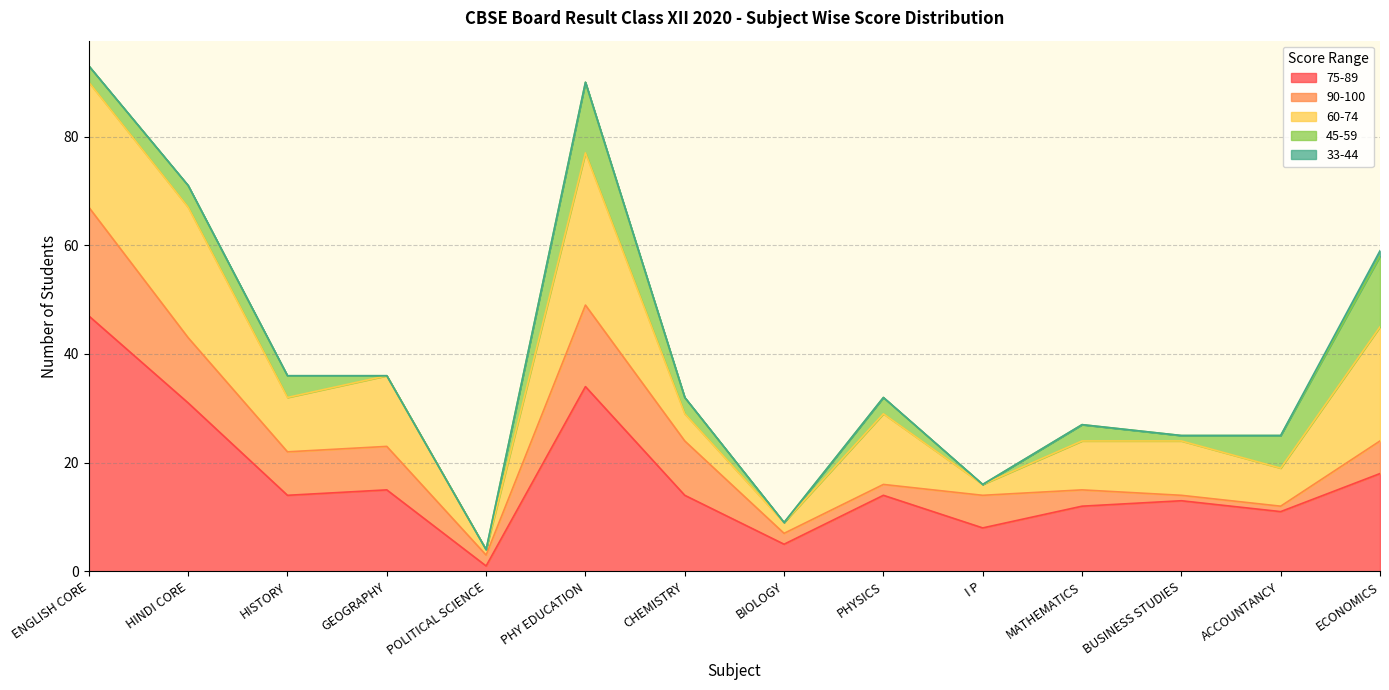

What is the label of the 4th point from the right?

MATHEMATICS